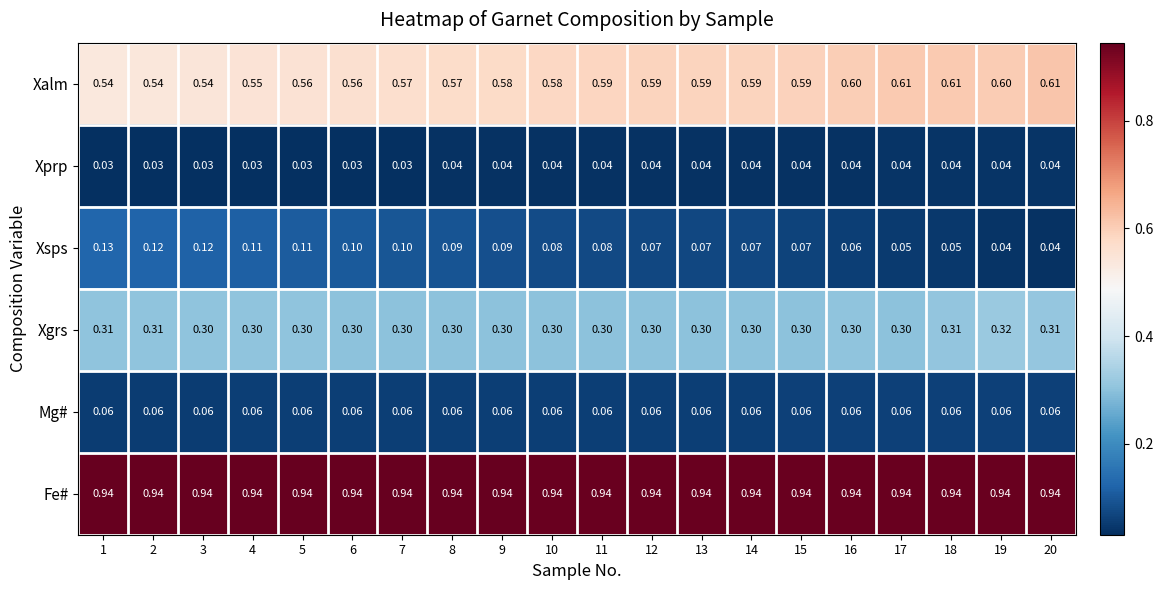

Which series has the largest range (max minus min)?

Xsps